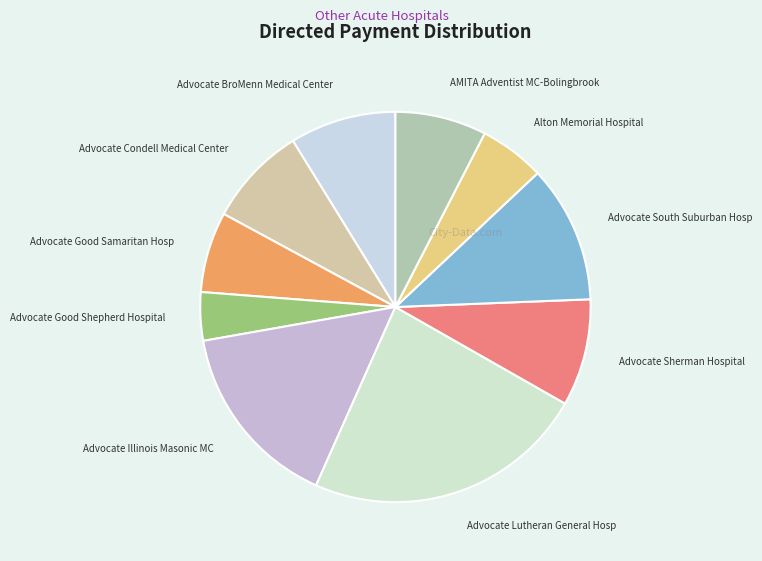

How many segments does this pie chart have?

10